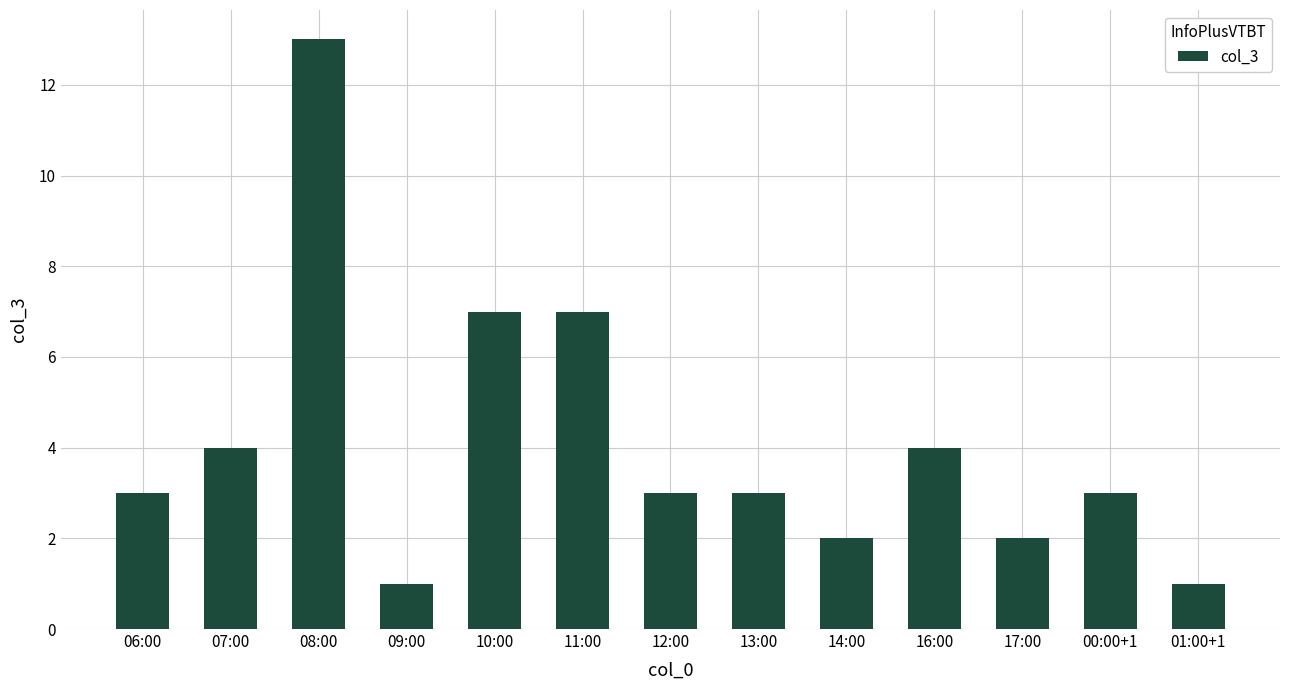

Is it true that the value at 06:00 is 3?

True